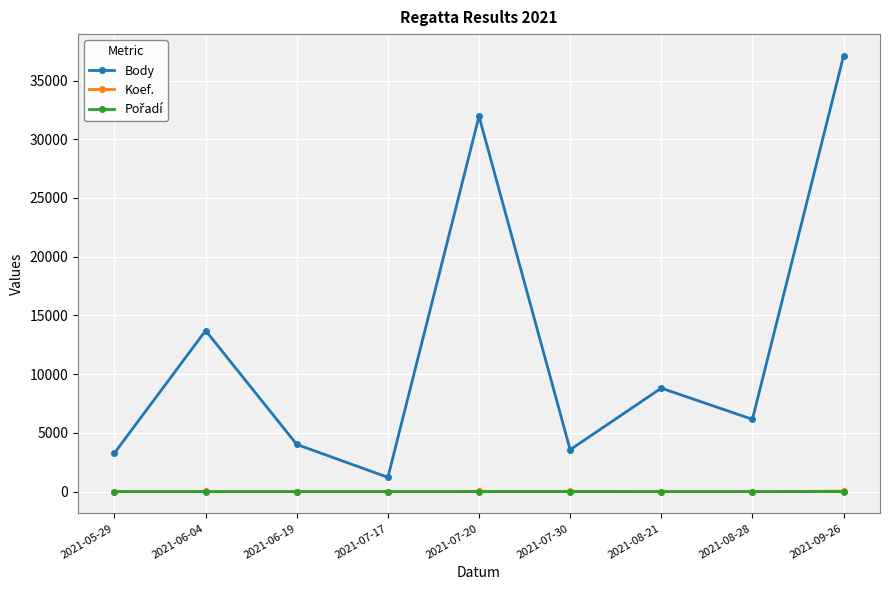

At how many categories does at least one series exceed 5257?

5